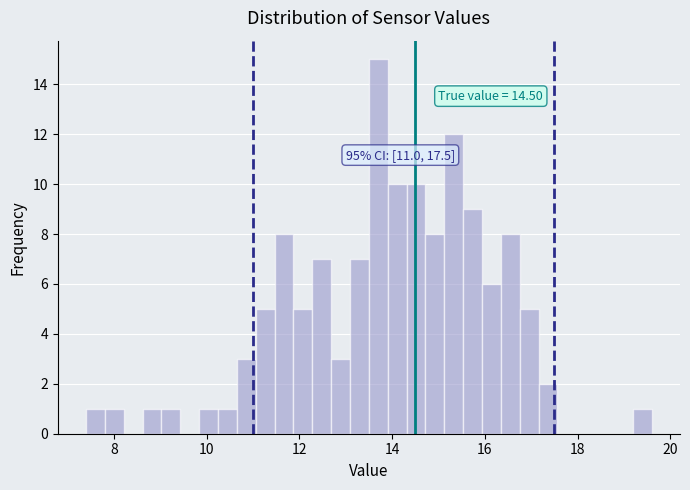

Read against the x-axis, roughly where is the centre of the tallest bar?

13.8